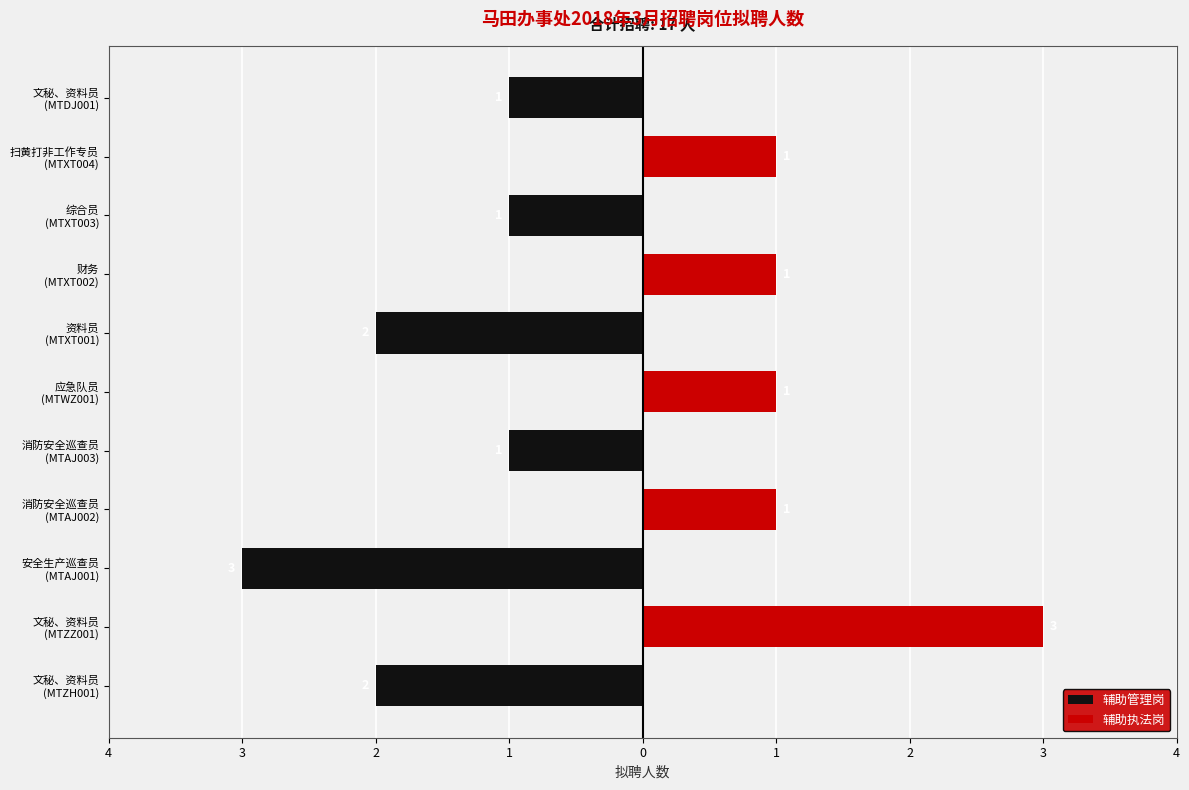

What is the label of the 2nd bar from the left?

文秘、资料员 (MTZZ001)